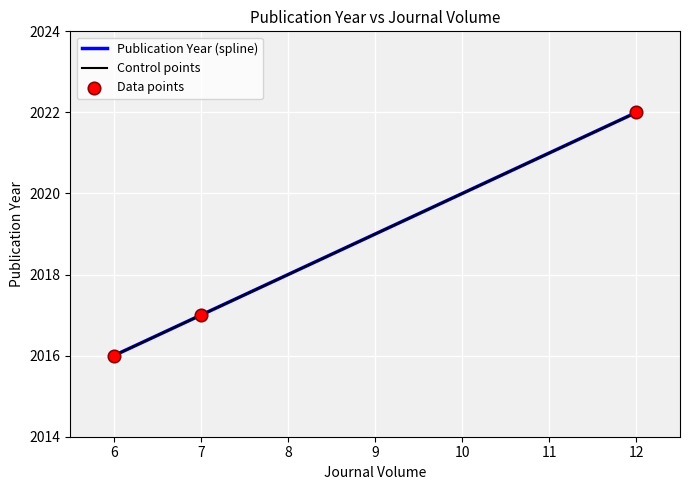

Between 6 and 7, which is larger?

7